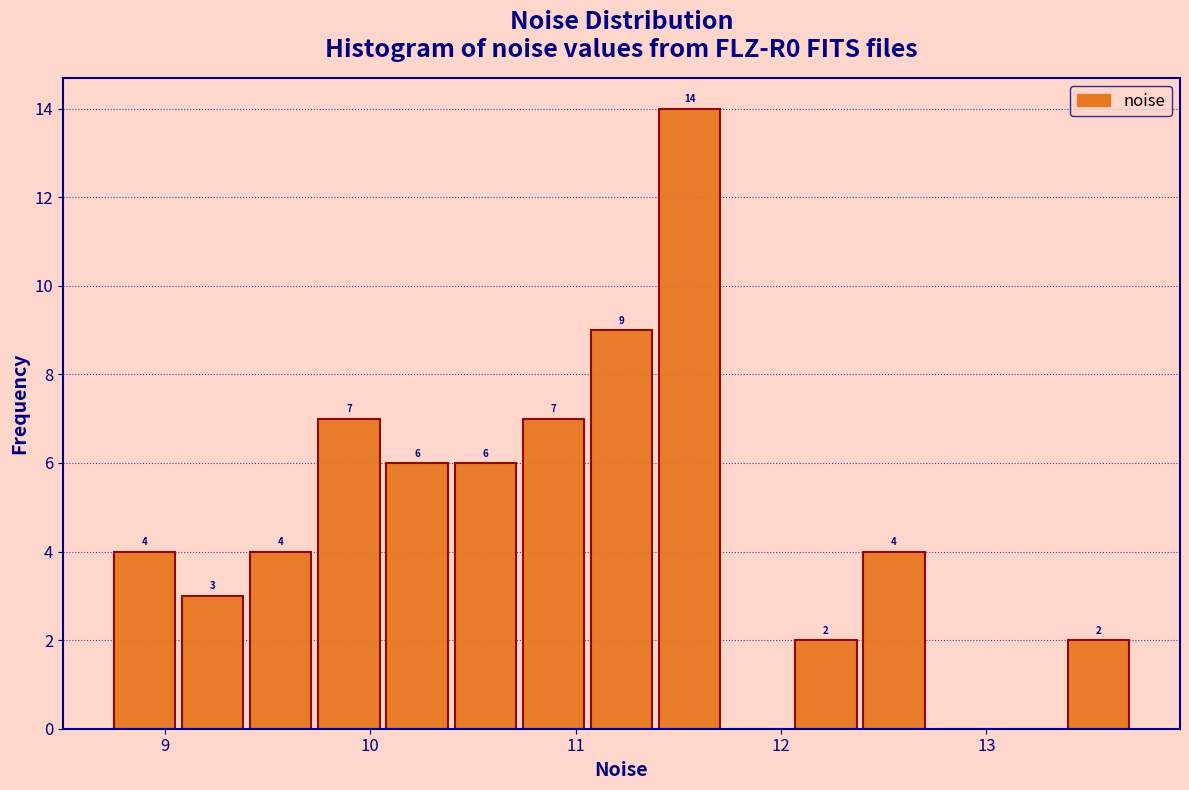

Read against the x-axis, roughly where is the centre of the tallest bar?

11.6